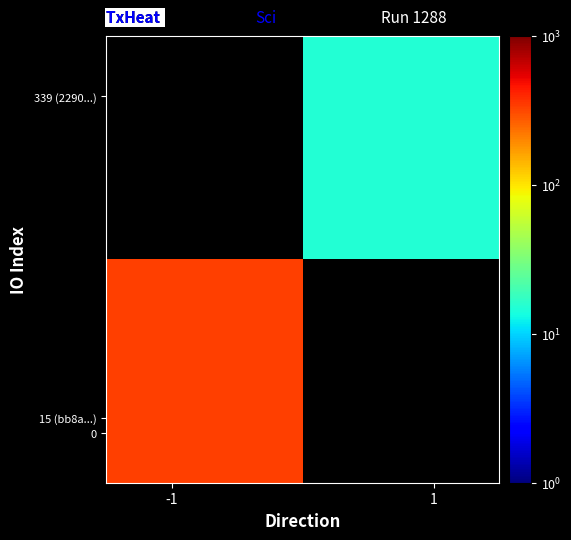

At how many categories does at least one series exceed 302?

1